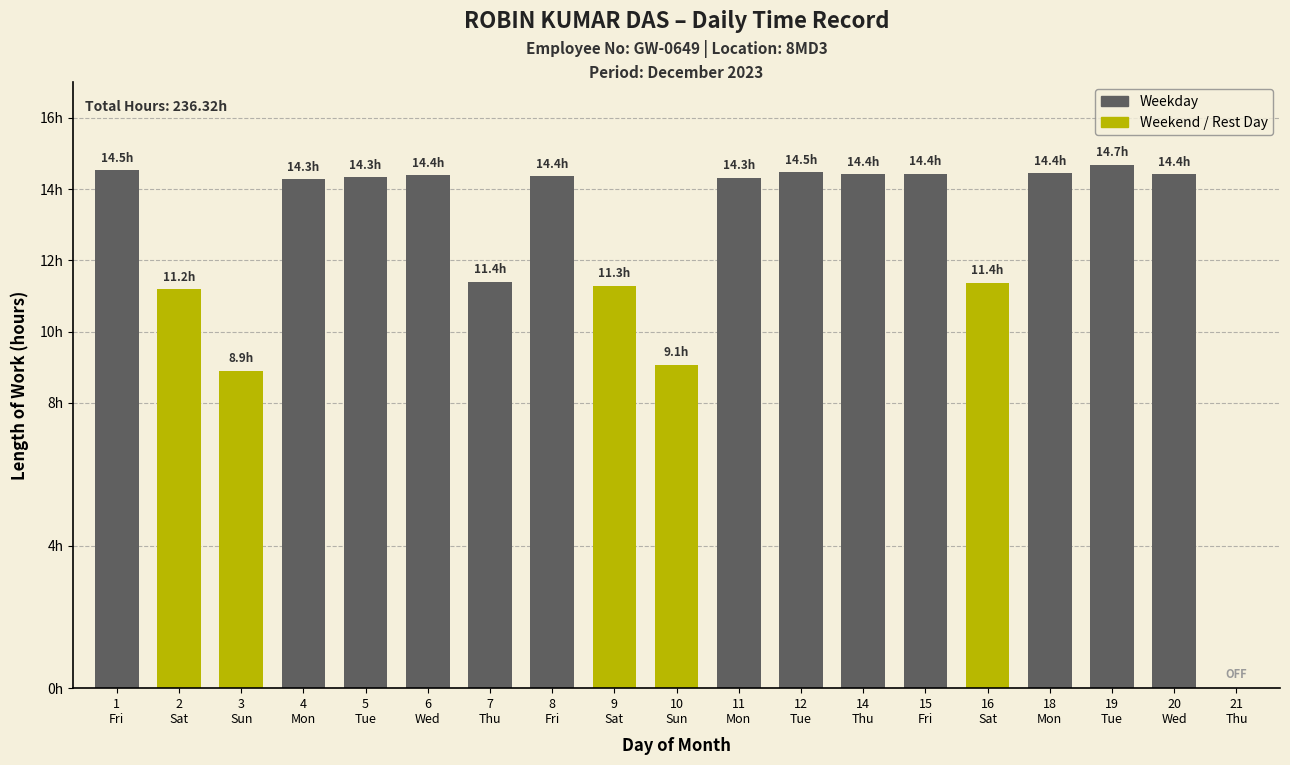

Is it true that the value at 12
Tue is 4.5?

False